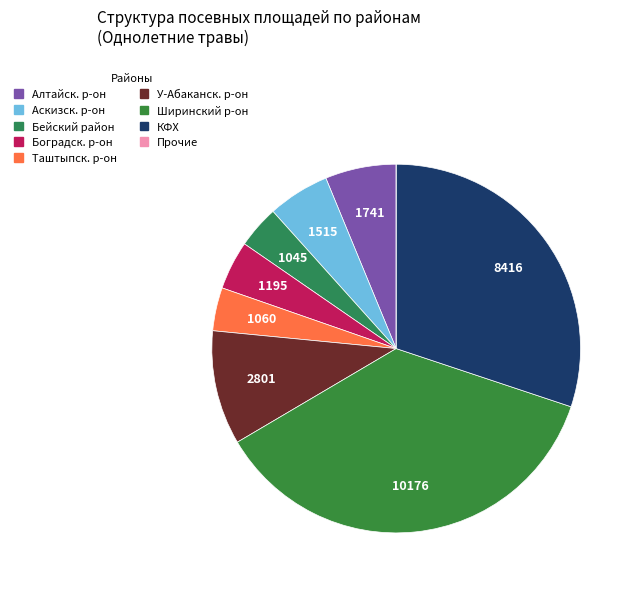

Is there a majority slice in this chart?

No